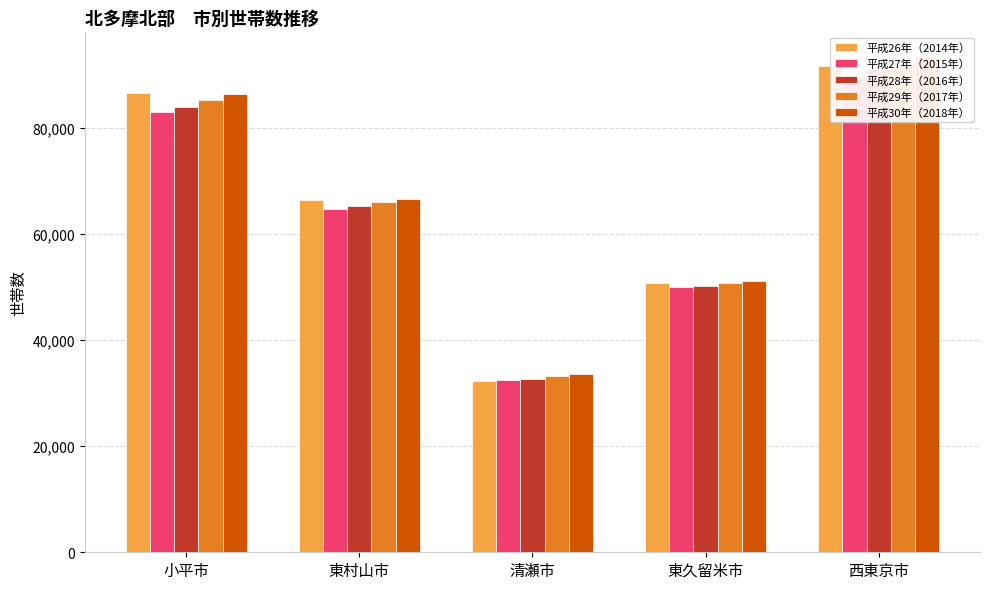

What is the average value of the 平成29年（2017年） series?

65434